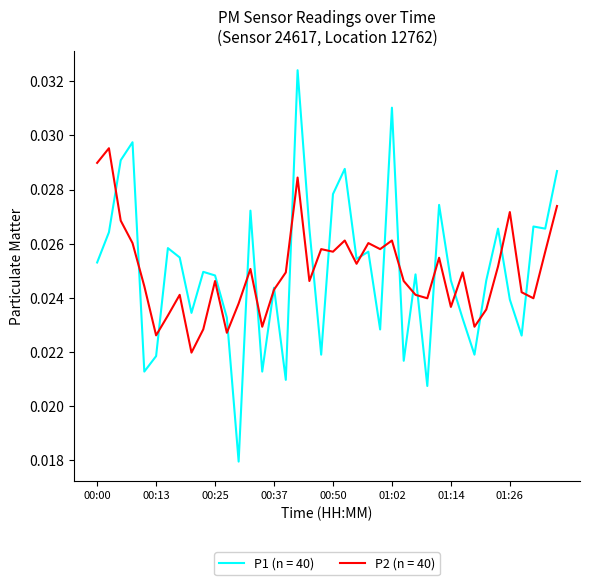

Which series has the widest spread of values?

P1 (n = 40)